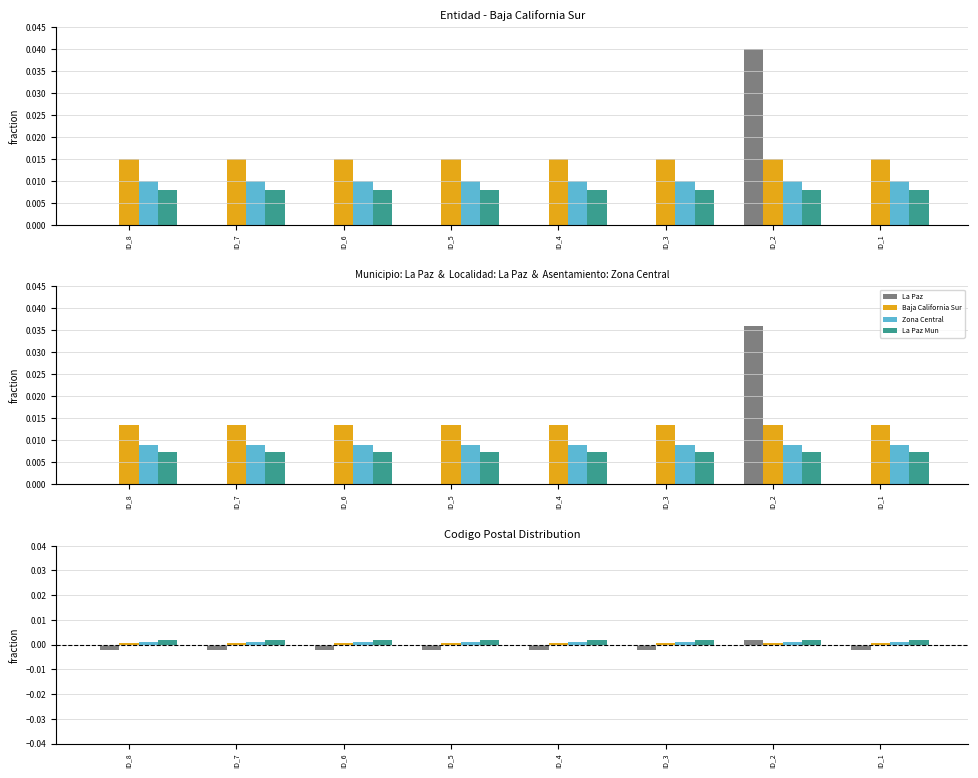

List the series in order of their peak value, highest first.

La Paz, La Paz Mun, Zona Central, Baja California Sur